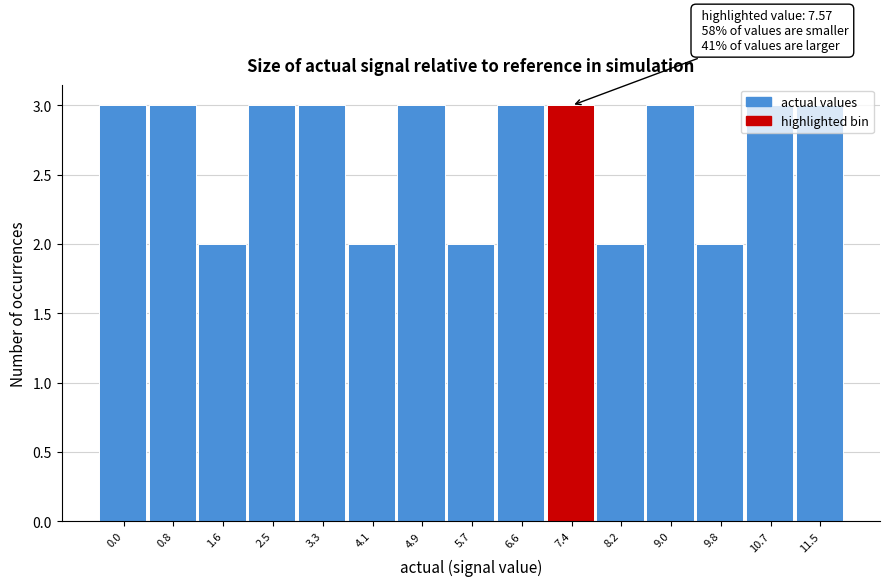

What is the greatest value displayed?

3